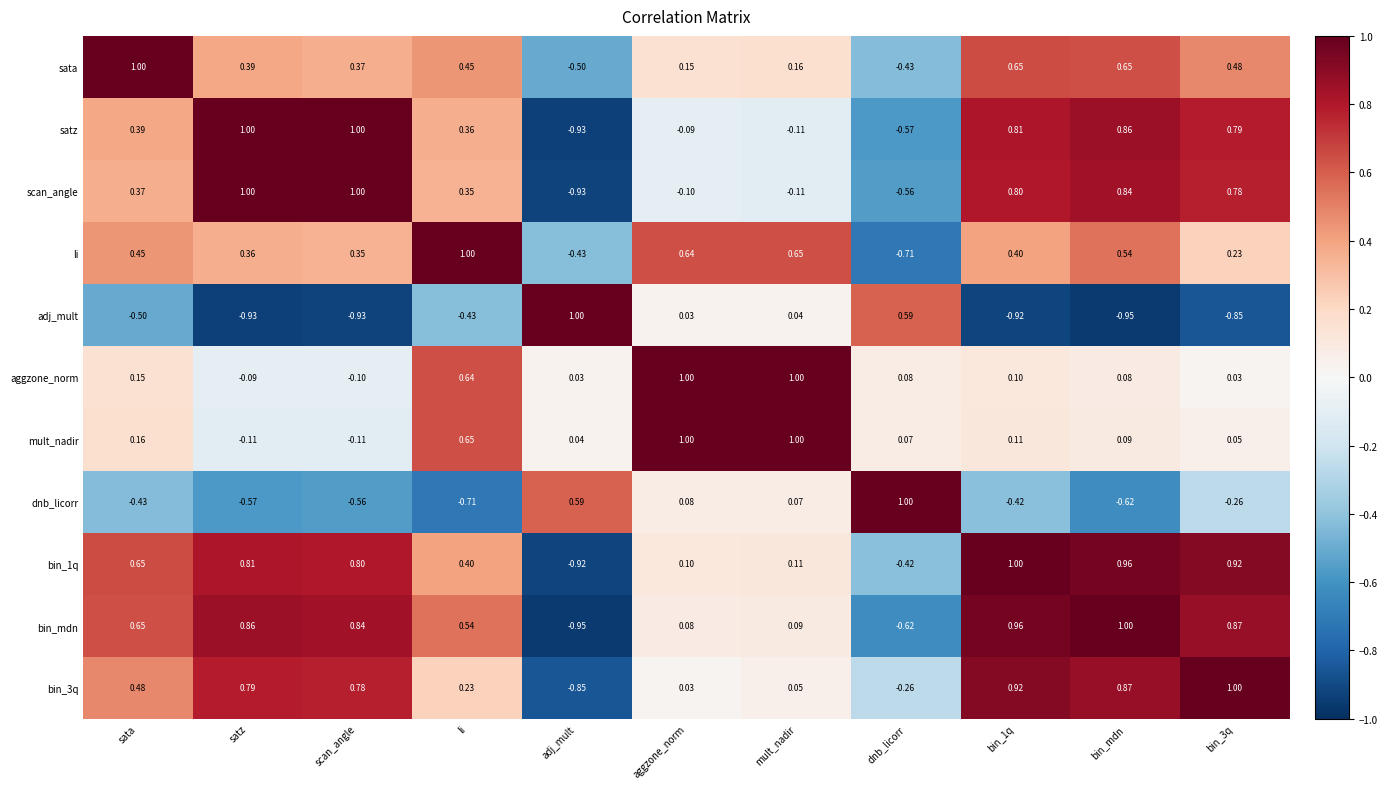

Where is sata nearest to the value 0?

aggzone_norm